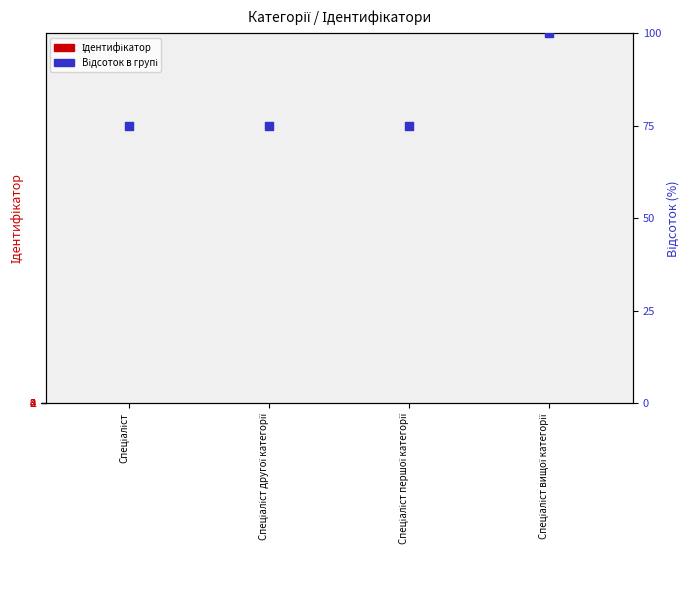

Which series has the largest Y range (max minus min)?

Відсоток